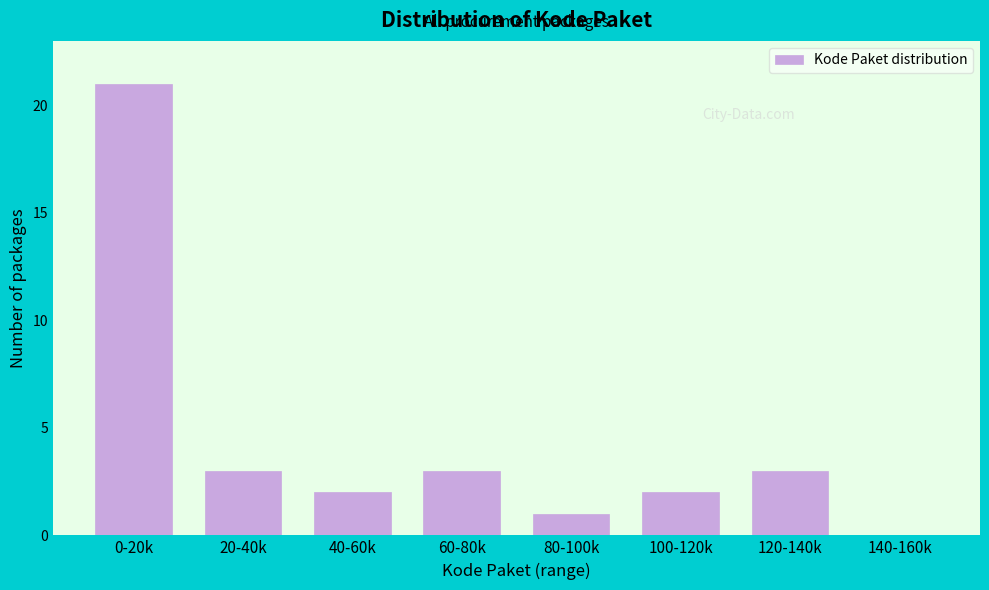

Reading left to right, what are all the values shown in this chart?

0-20k=21	20-40k=3	40-60k=2	60-80k=3	80-100k=1	100-120k=2	120-140k=3	140-160k=0